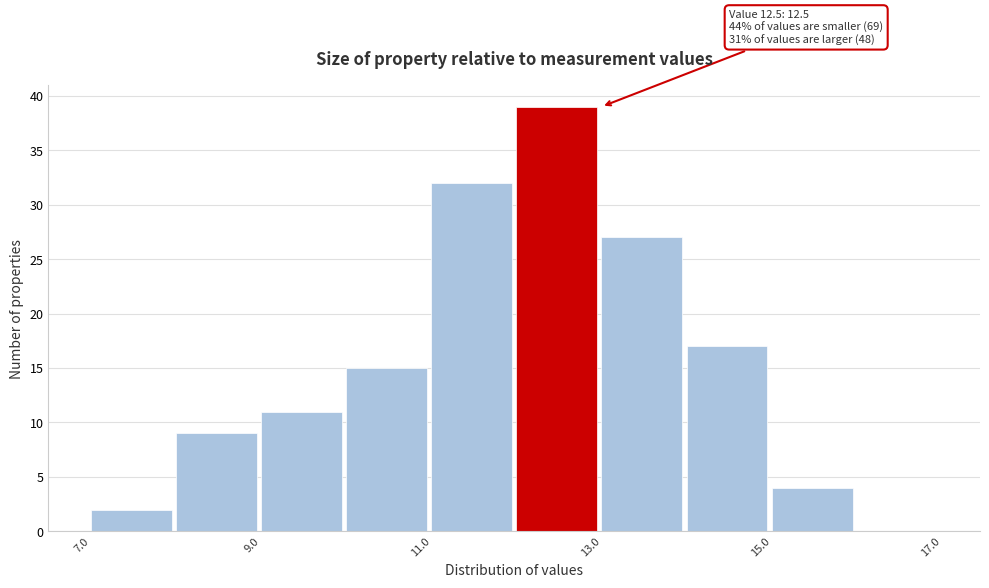

Over which range of the x-axis is the bar tallest?

12 to 13